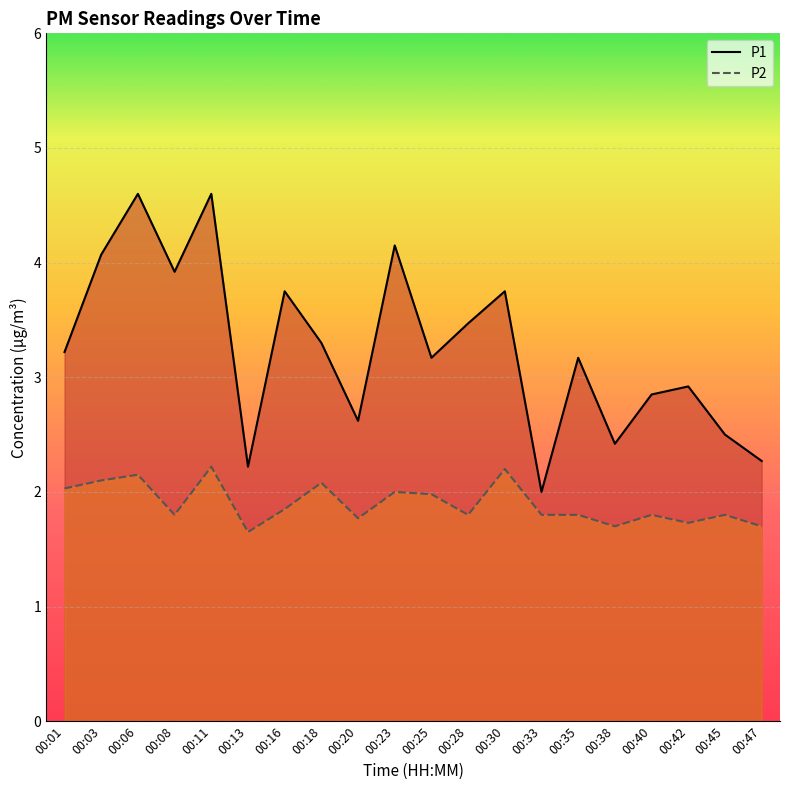

At which category is the sum across all series the highest?

00:11